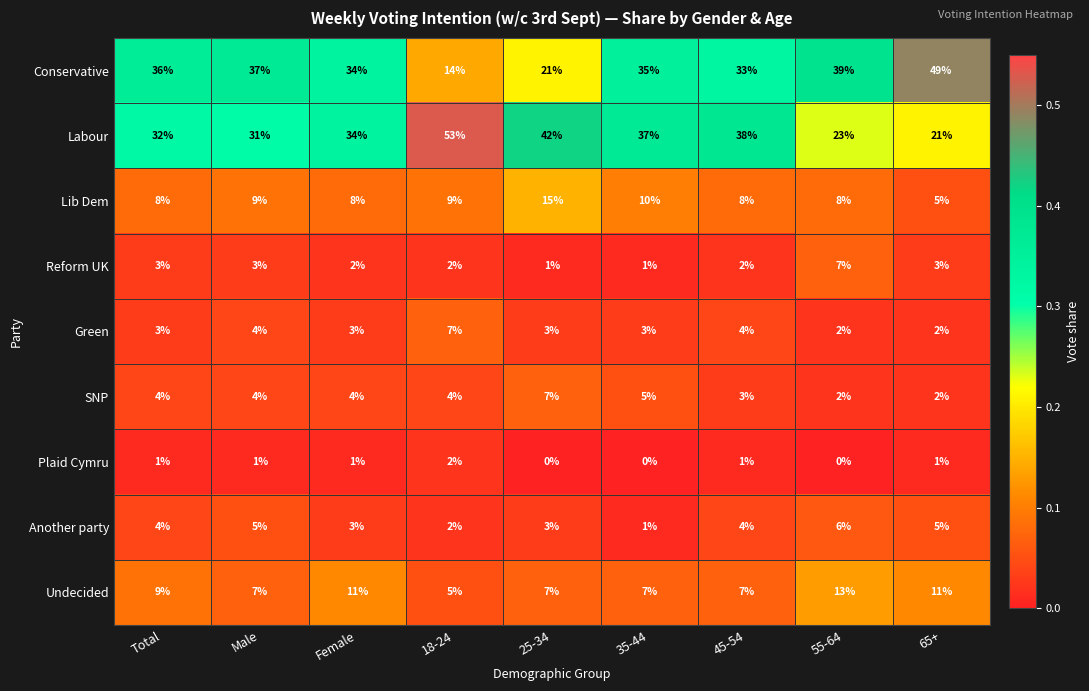

What is the difference between the Conservative values at Male and 65+?

12